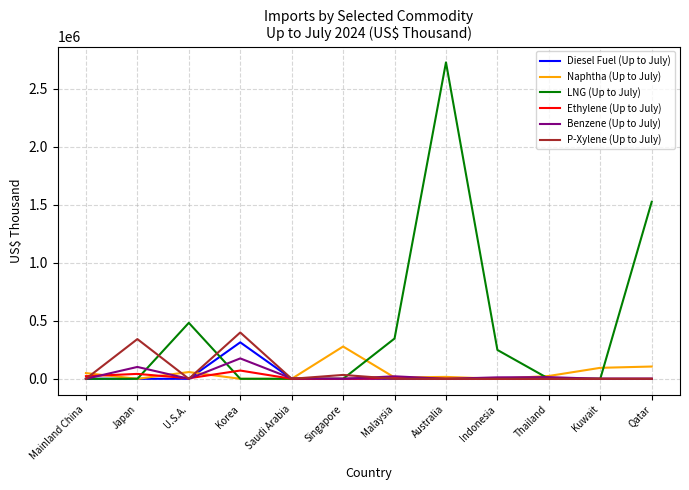

What is the average value of the P-Xylene (Up to July) series?

64548